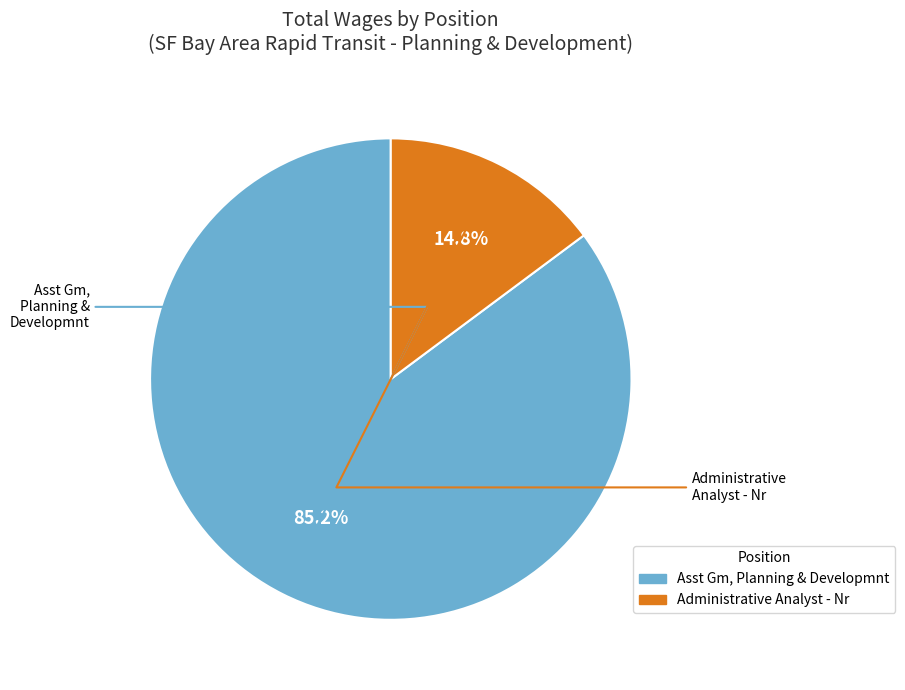

What is the majority slice?

Asst Gm, Planning & Developmnt